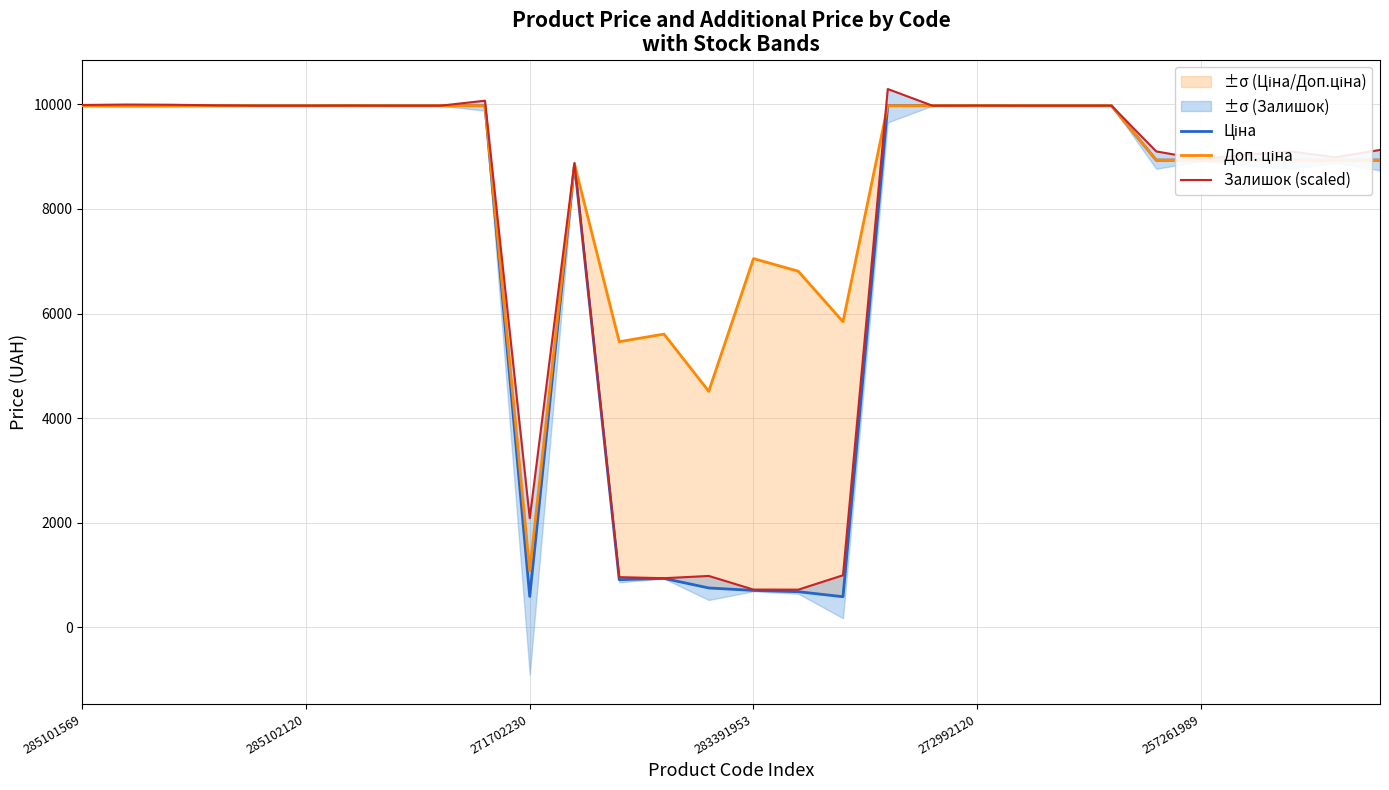

True or false: Ціна has a value of 589.9 at 271702230.

True